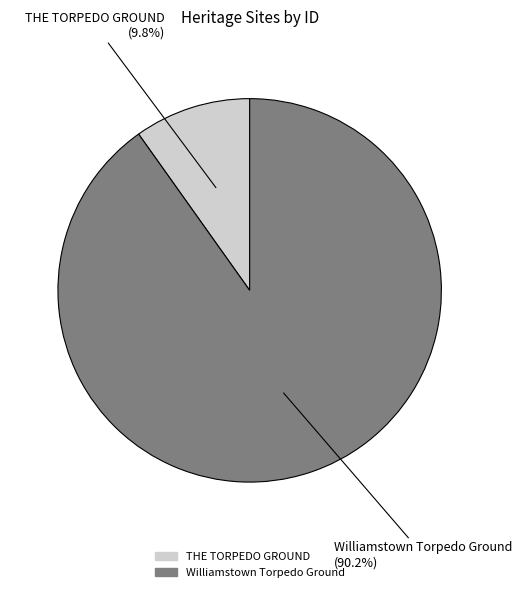

To the nearest percent, what percentage of the pie is THE TORPEDO GROUND?

10%